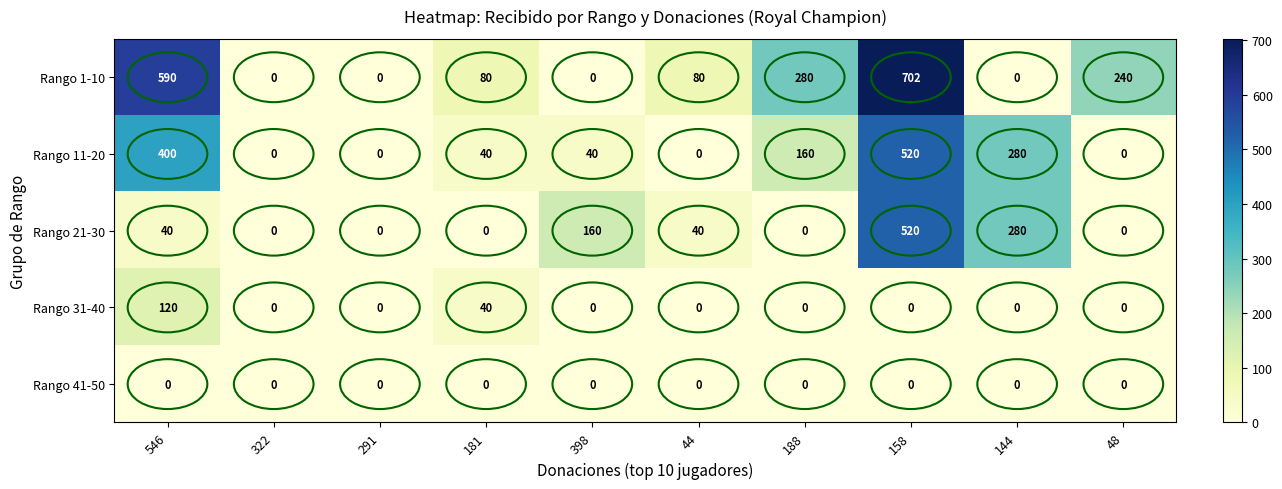

The value of Rango 31-40 at 158 is 0. True or false?

True